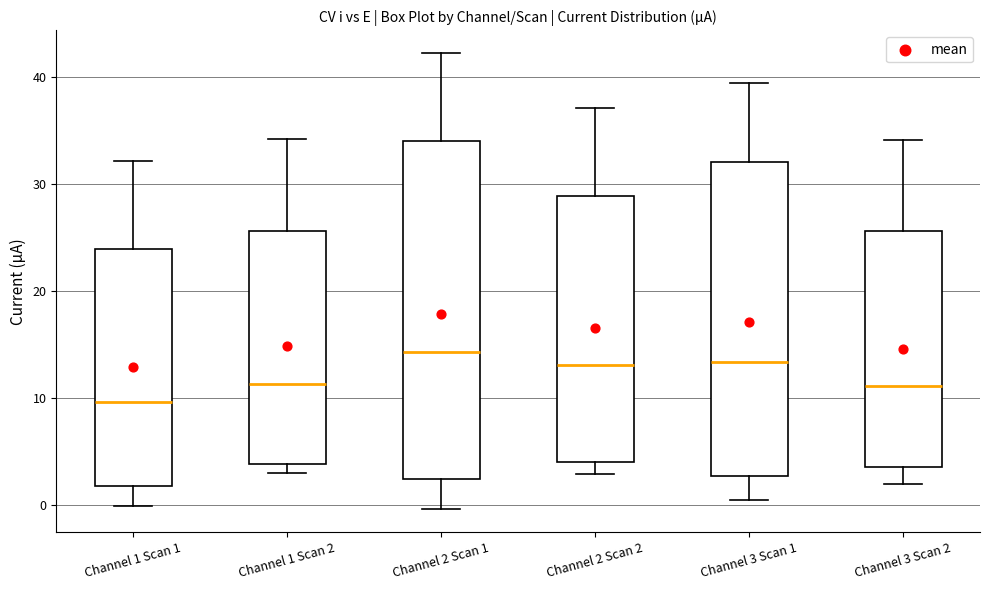

Where is the upper edge of the box for Channel 1 Scan 1 on the y-axis? The values are not printed on the chart, so give them approximately, as read against the axis.

24